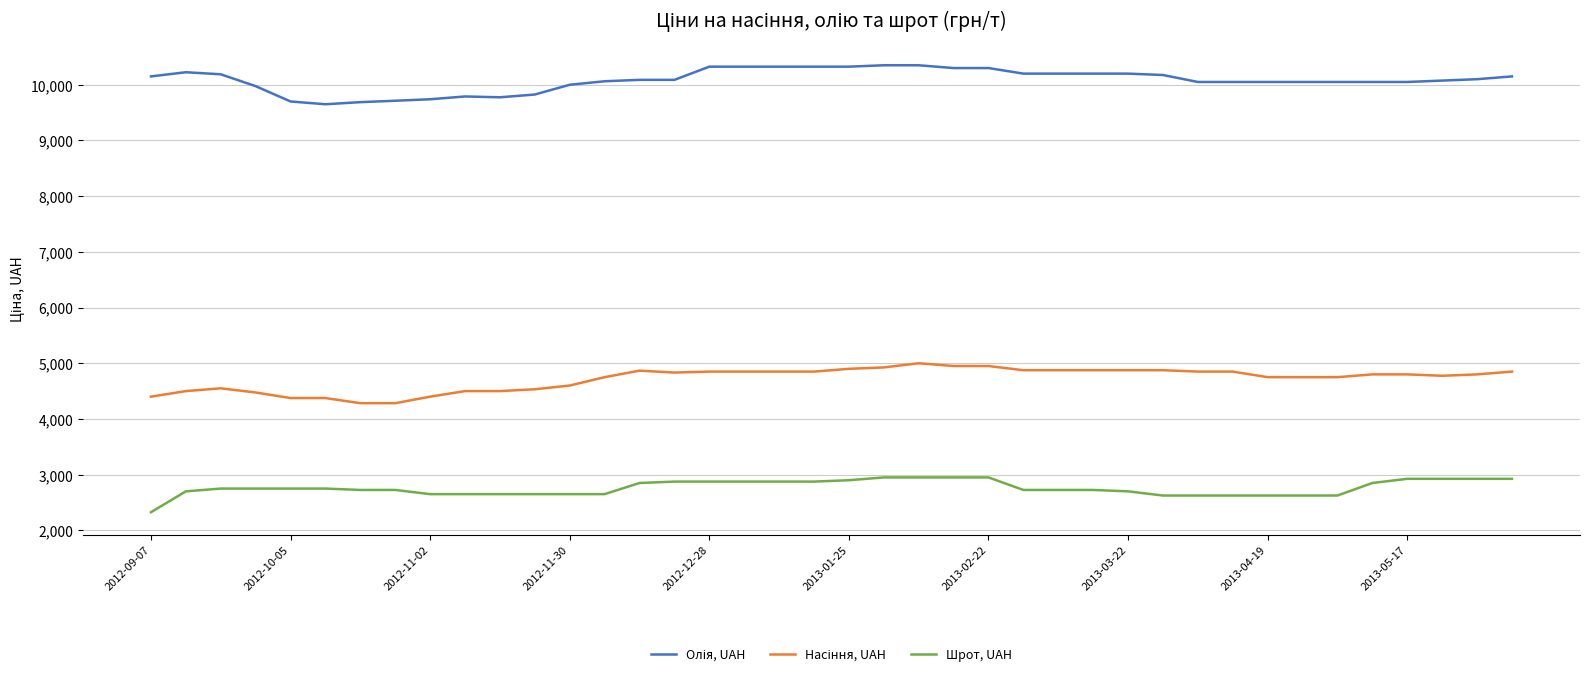

What is the maximum value for Шрот, UAH?

2950